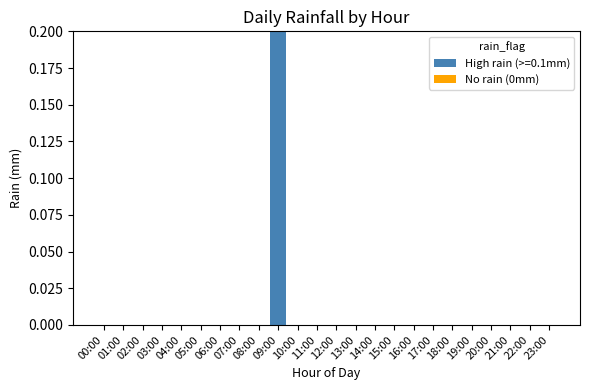

The chart shows a value of 0.0 at 21:00. True or false?

True